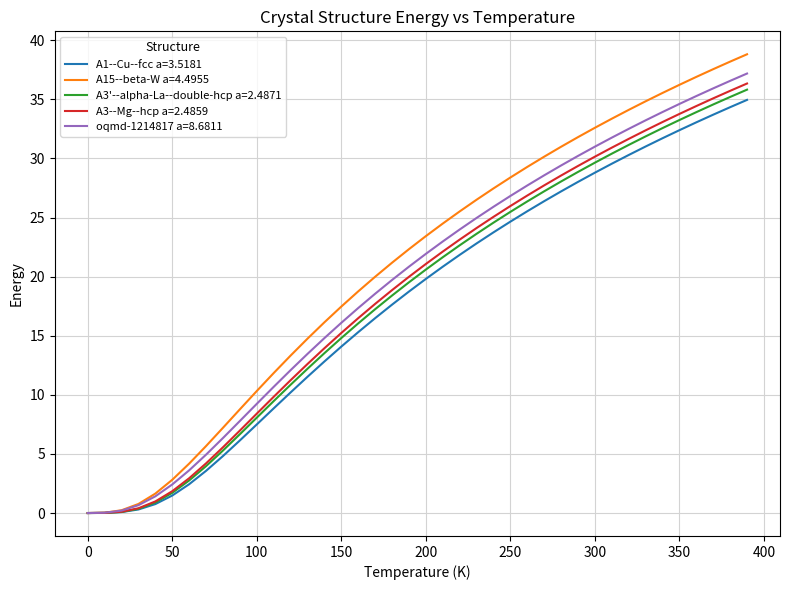

What is the maximum value for A3--Mg--hcp a=2.4859?

36.3